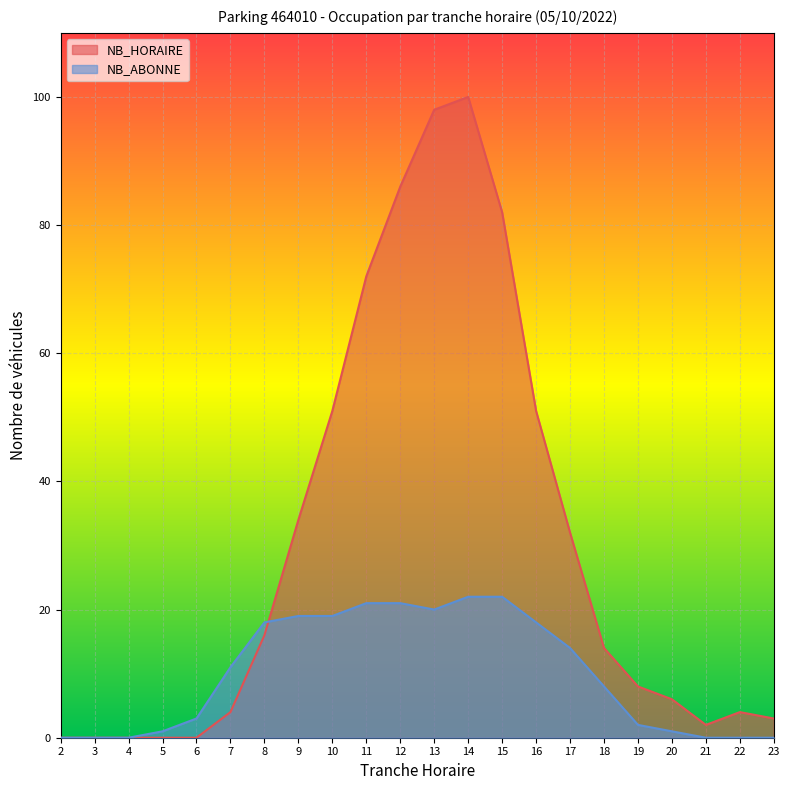

Reading left to right, what are all the values shown in this chart?

NB_HORAIRE: 0	0	0	0	0	4	16	34	51	72	86	98	100	82	51	32	14	8	6	2	4	3
NB_ABONNE: 0	0	0	1	3	11	18	19	19	21	21	20	22	22	18	14	8	2	1	0	0	0